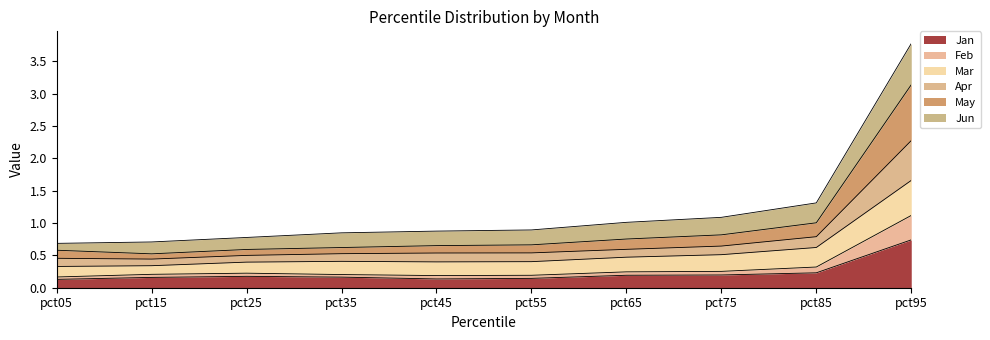

Does the chart have visible grid lines?

No